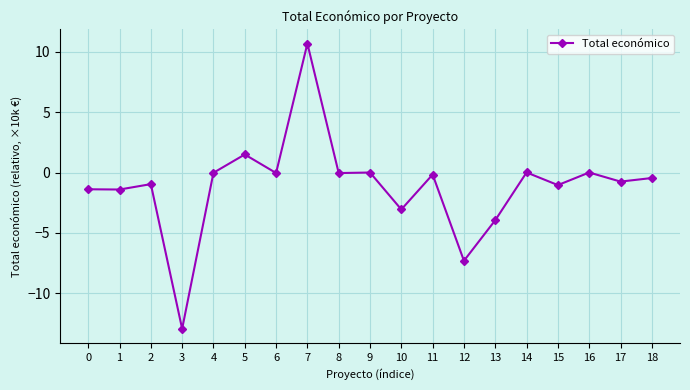

Where is the first local maximum?

2